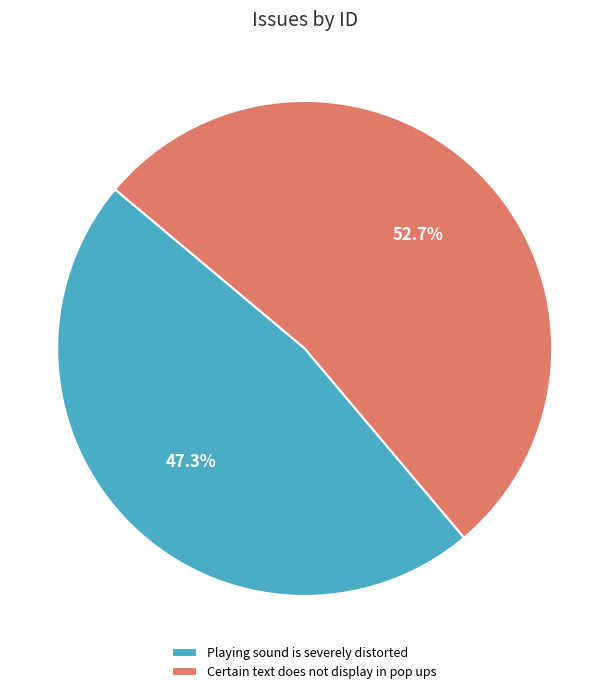

Count the number of slices in the pie.

2